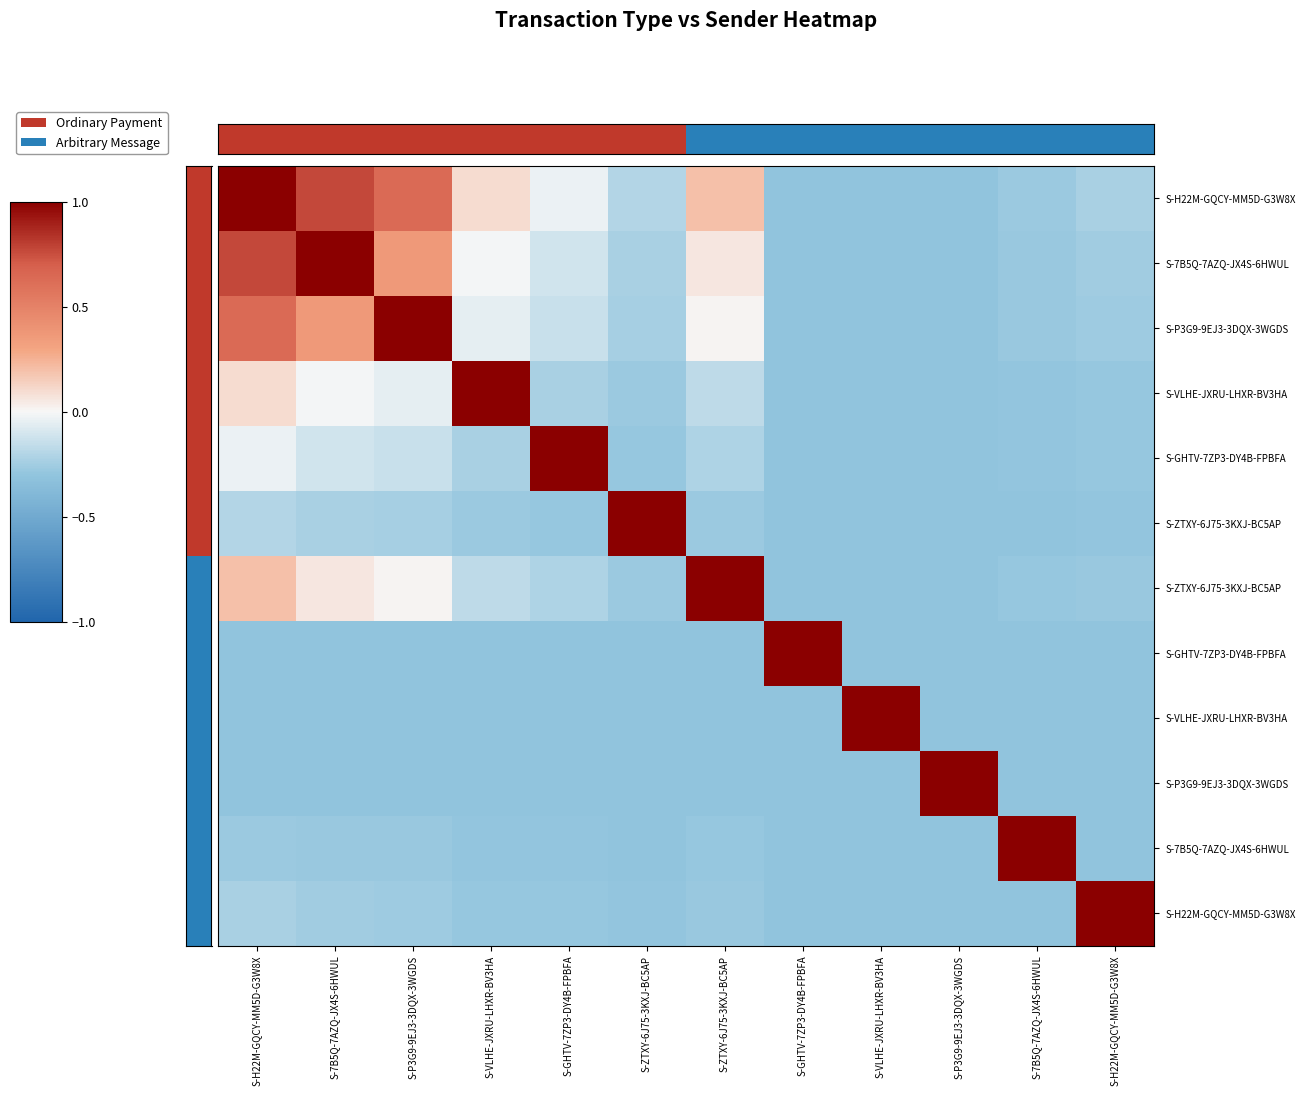

At how many categories does at least one series exceed 0?

12